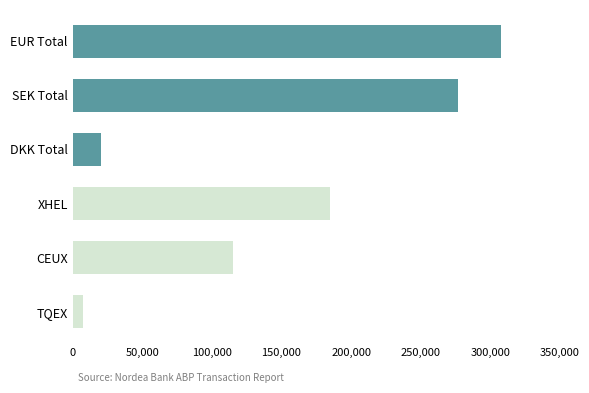

Are the bars grouped side by side (vs. stacked)?

No